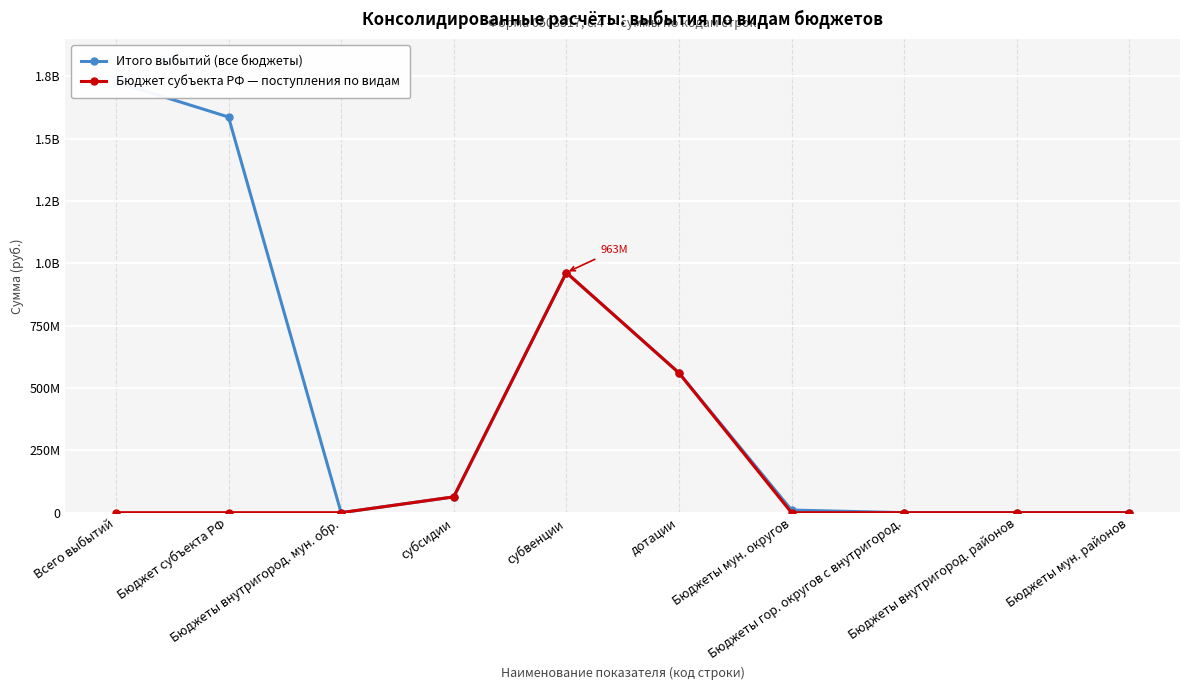

What is the value of the Итого выбытий (все бюджеты) point at the 6th from the left?

560813400.0